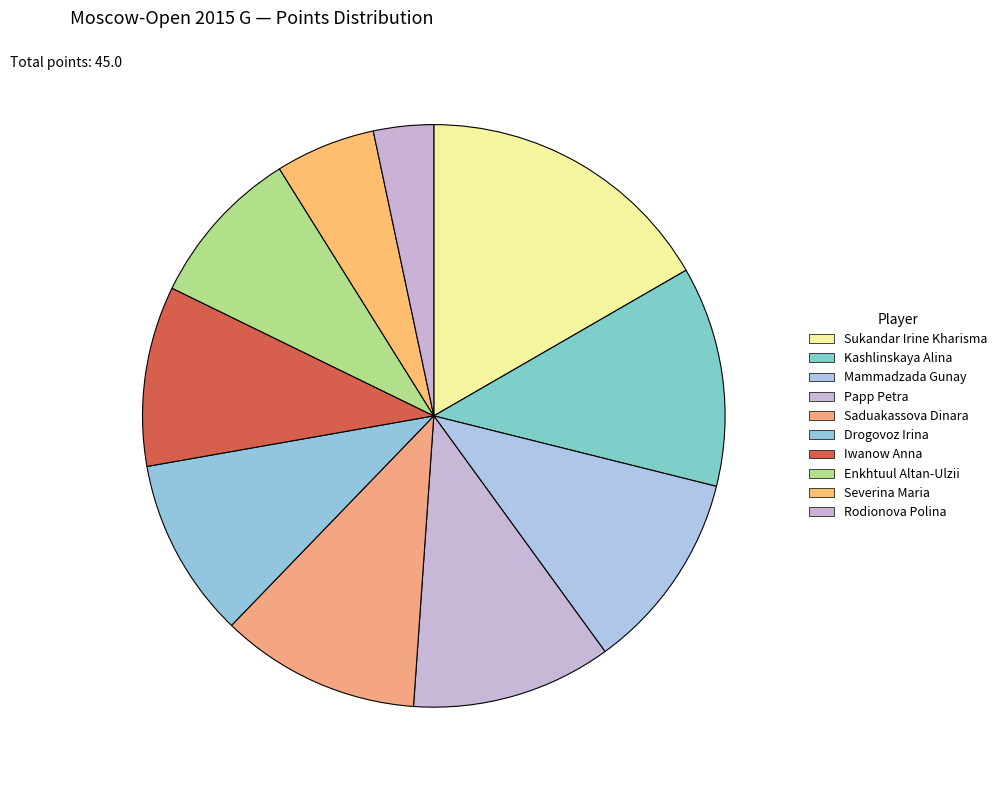

What portion of the pie excludes Saduakassova Dinara?

88.9%